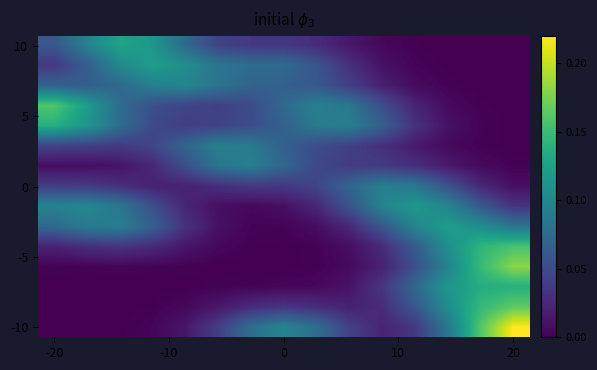

What is the greatest value displayed?

0.2